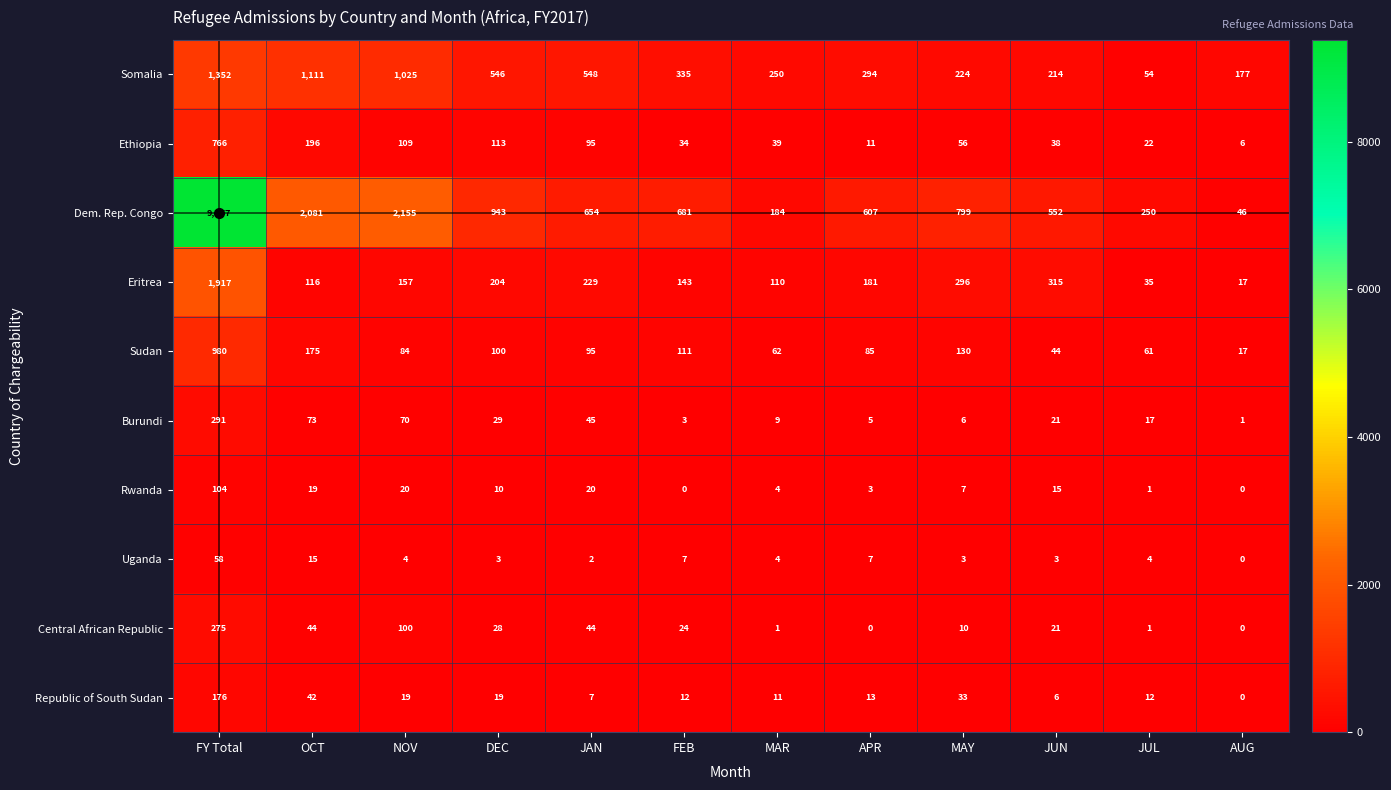

What is the maximum value shown in the chart?

9377